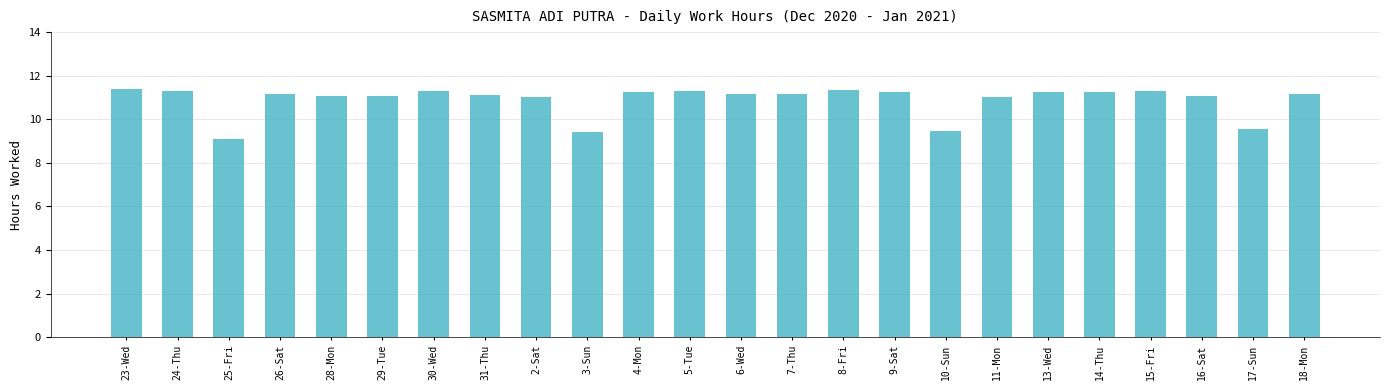

What position from the right is 16-Sat?

3